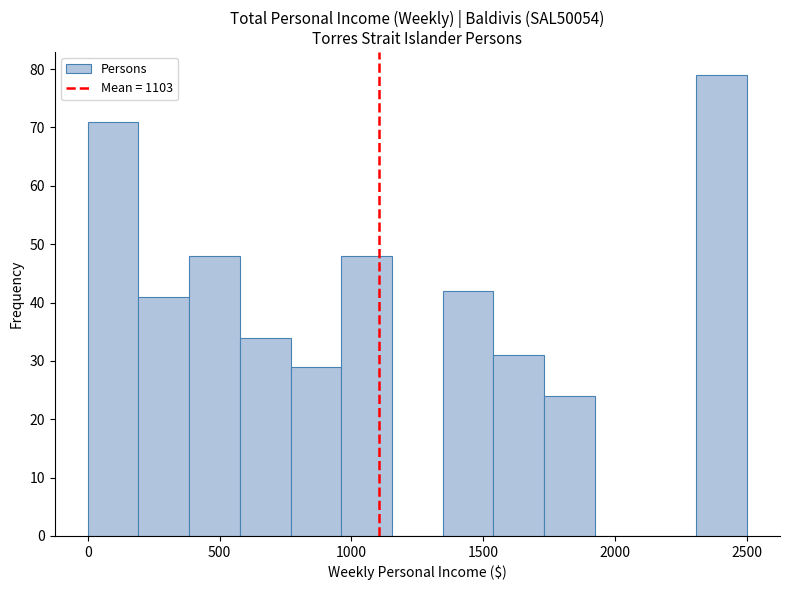

Read against the x-axis, roughly where is the centre of the tallest bar?

2400